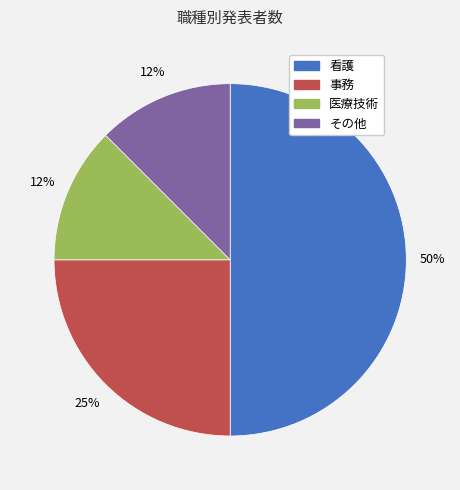

What is the largest slice in the pie chart?

看護